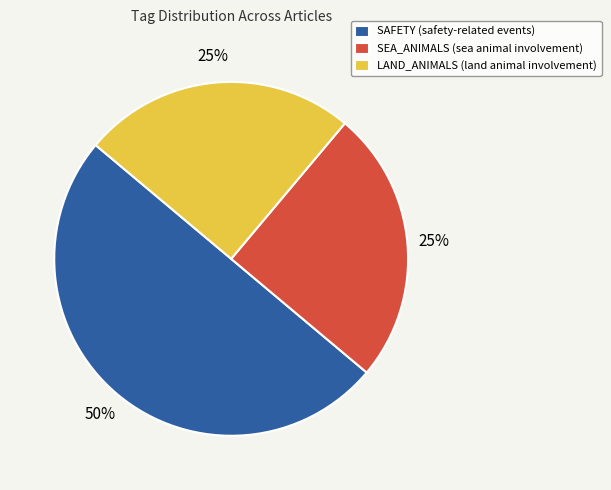

What is the ratio of the value at LAND_ANIMALS (land animal involvement) to the value at SAFETY (safety-related events)?

0.5